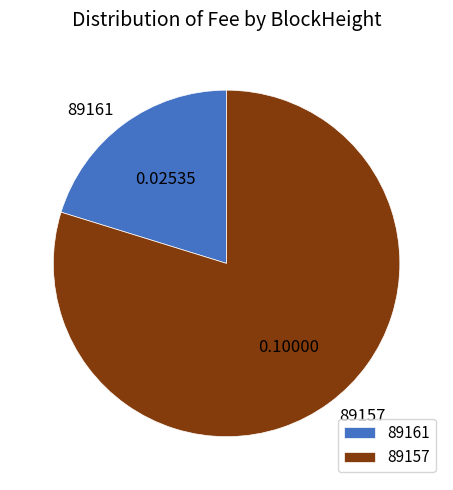

Approximately how many times larger is the value at 89157 compared to 89161?

3.9